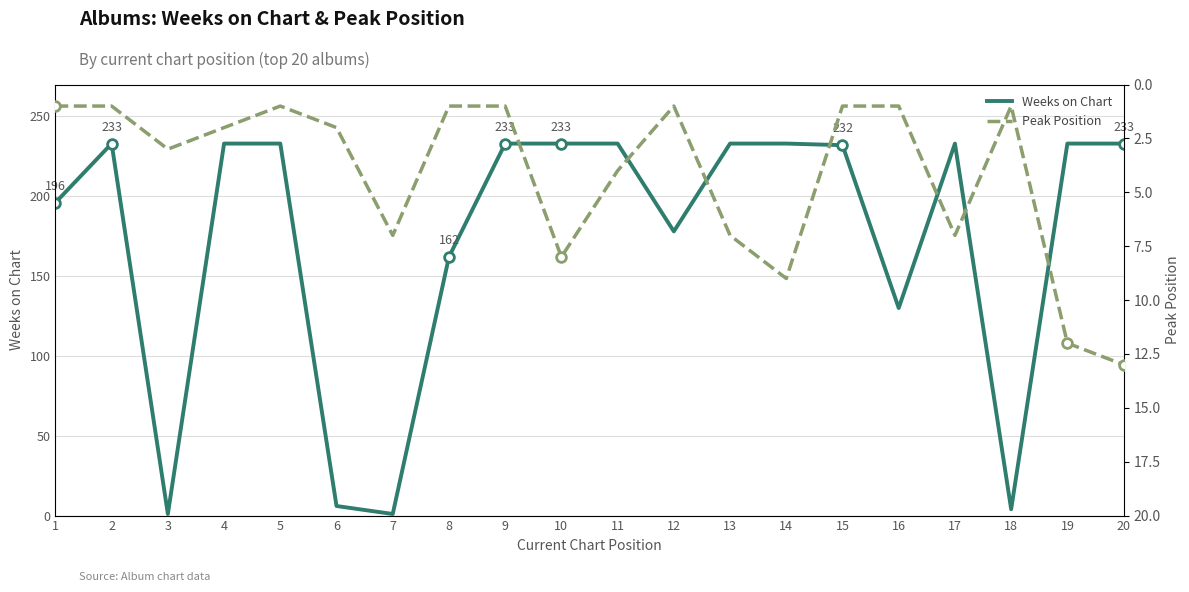

Reading left to right, list all the values displayed in this chart.

Weeks on Chart: 1=196	2=233	3=1	4=233	5=233	6=6	7=1	8=162	9=233	10=233	11=233	12=178	13=233	14=233	15=232	16=130	17=233	18=4	19=233	20=233
Peak Position: 1=1	2=1	3=3	4=2	5=1	6=2	7=7	8=1	9=1	10=8	11=4	12=1	13=7	14=9	15=1	16=1	17=7	18=1	19=12	20=13